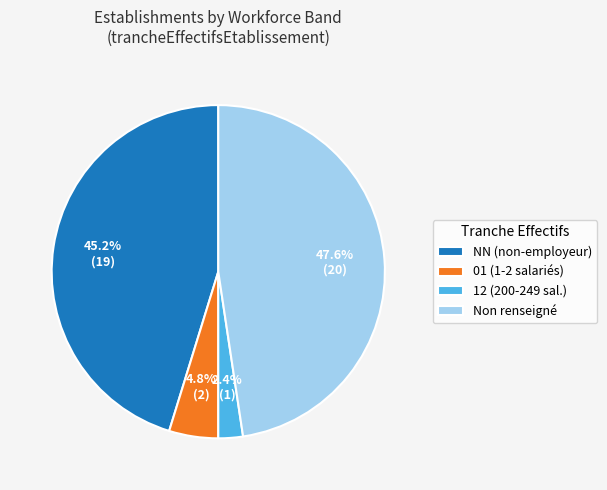

Count the number of slices in the pie.

4